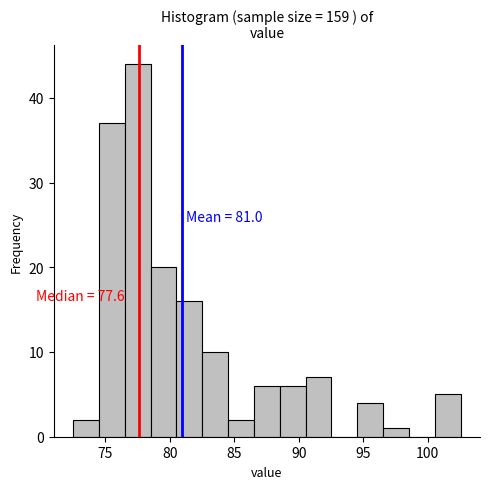

Over which range of the x-axis is the bar tallest?

76.5 to 78.5